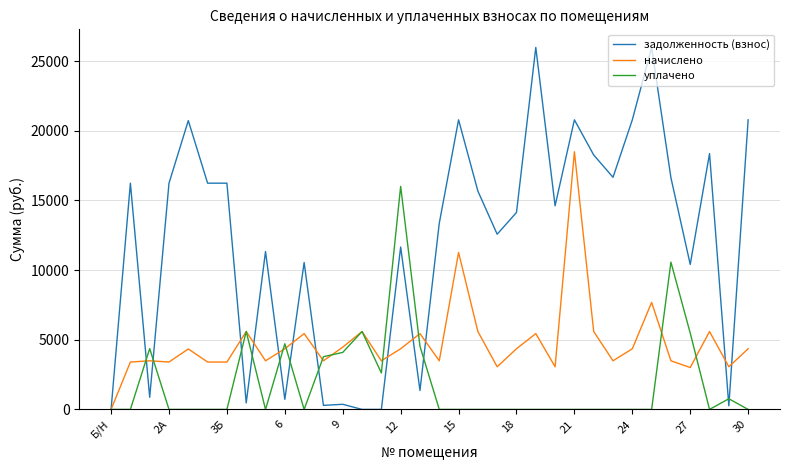

Which series has the widest spread of values?

задолженность (взнос)